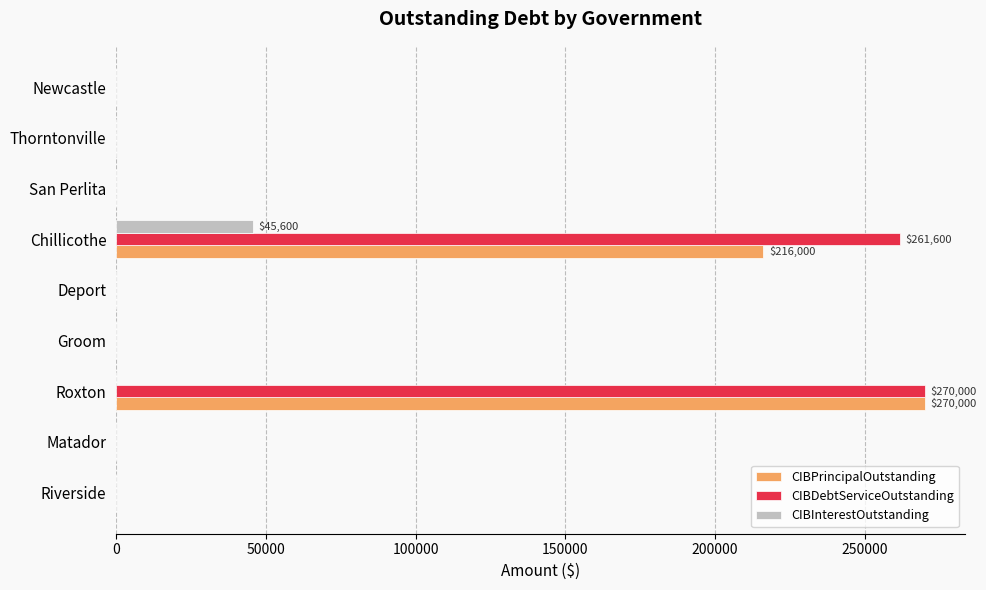

The value of CIBDebtServiceOutstanding at Thorntonville is 0. True or false?

True